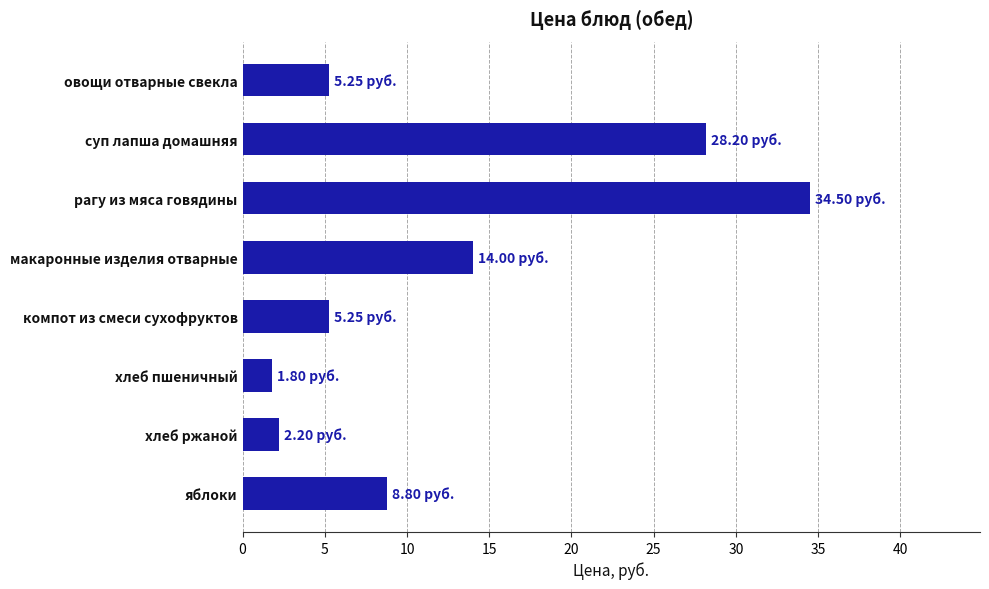

What is the difference between the second highest and minimum values?

26.4